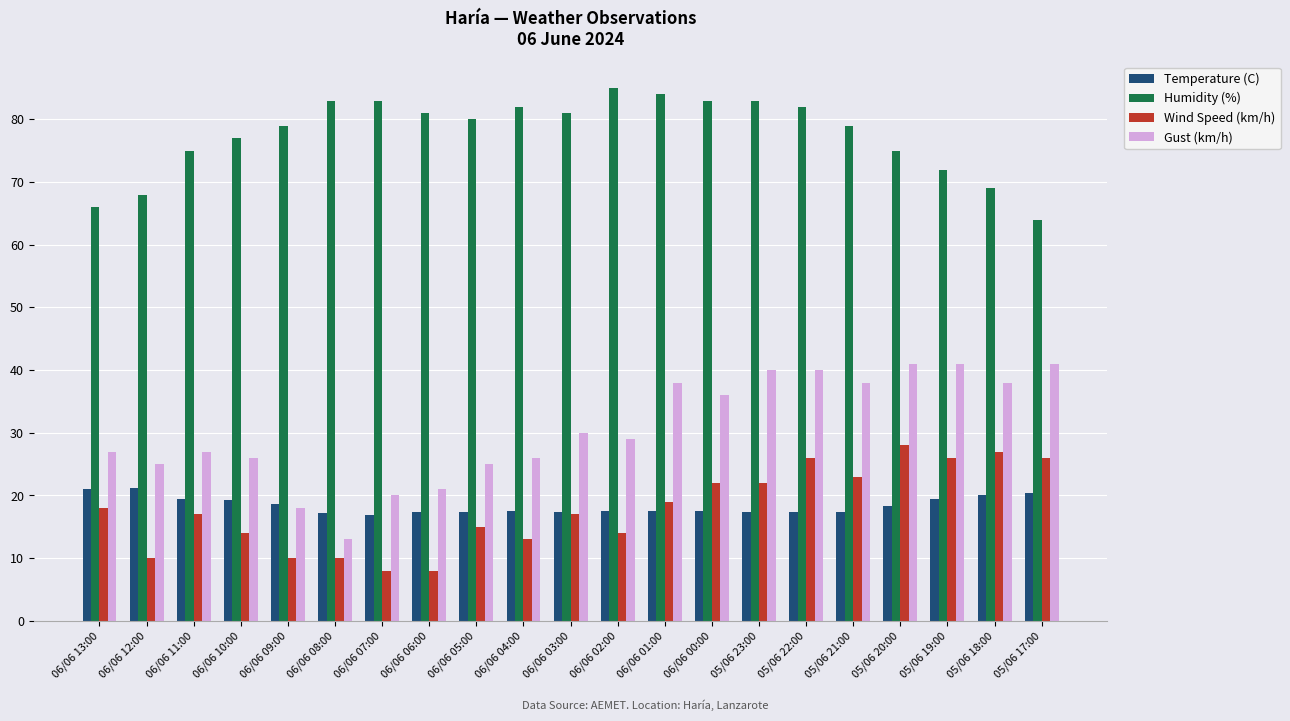

What is the maximum value for Humidity (%)?

85.0